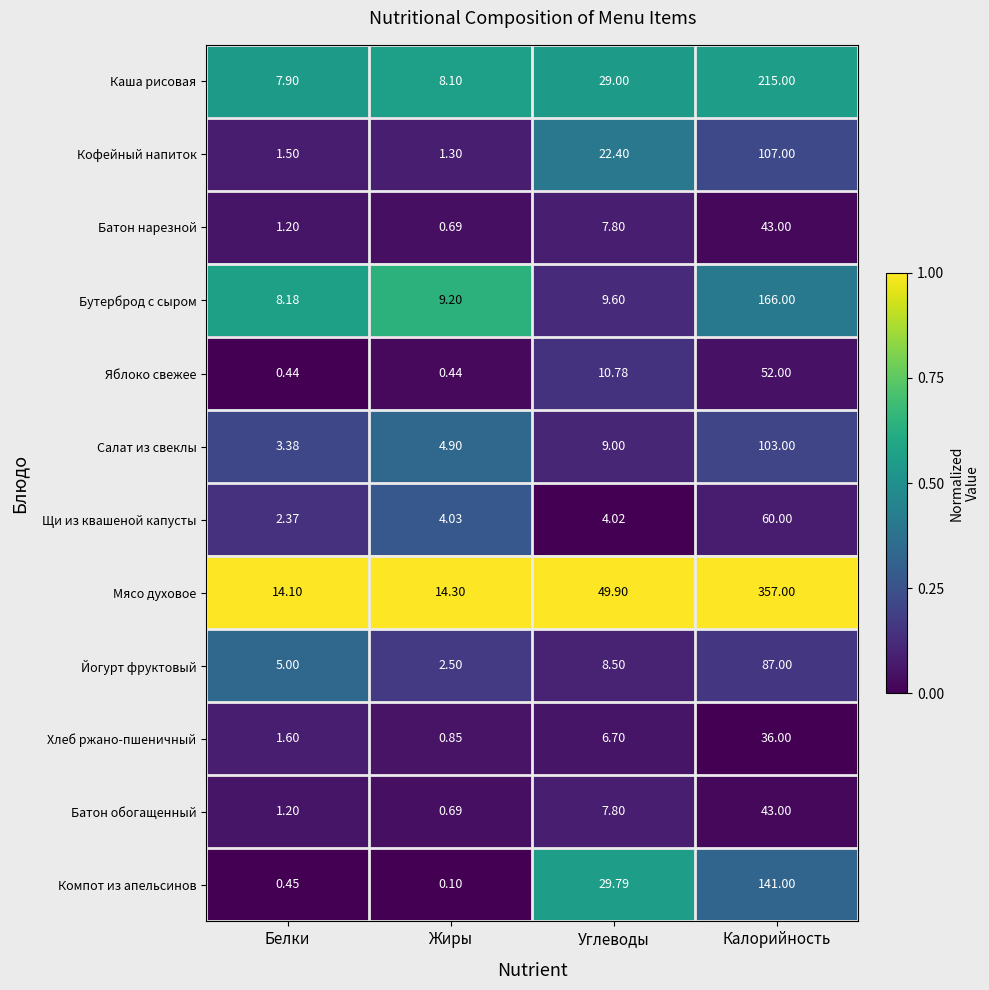

Where is Каша рисовая nearest to the value 111?

Углеводы